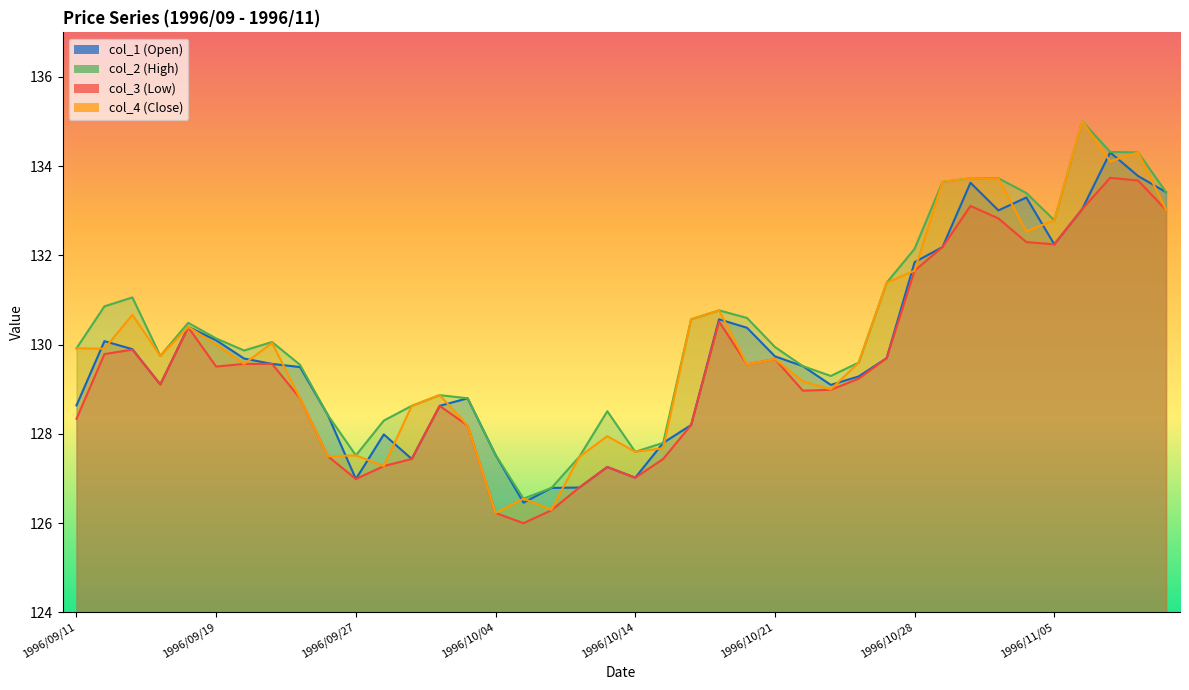

Reading right to left, list all the values displayed in this chart.

col_1: 1996/11/11=133.4	1996/11/08=133.8	1996/11/07=134.3	1996/11/06=133.0	1996/11/05=132.2	1996/11/01=133.3	1996/10/31=133.0	1996/10/30=133.6	1996/10/29=132.2	1996/10/28=131.8	1996/10/25=129.7	1996/10/24=129.3	1996/10/23=129.1	1996/10/22=129.5	1996/10/21=129.7	1996/10/18=130.4	1996/10/17=130.6	1996/10/16=128.2	1996/10/15=127.8	1996/10/14=127.0	1996/10/11=127.3	1996/10/09=126.8	1996/10/08=126.8	1996/10/07=126.5	1996/10/04=127.5	1996/10/03=128.8	1996/10/02=128.6	1996/10/01=127.4	1996/09/30=128.0	1996/09/27=127.0	1996/09/26=128.4	1996/09/25=129.5	1996/09/24=129.6	1996/09/20=129.7	1996/09/19=130.1	1996/09/18=130.4	1996/09/17=129.1	1996/09/13=129.9	1996/09/12=130.1	1996/09/11=128.6
col_2: 1996/11/11=133.4	1996/11/08=134.3	1996/11/07=134.3	1996/11/06=135.0	1996/11/05=132.8	1996/11/01=133.4	1996/10/31=133.7	1996/10/30=133.7	1996/10/29=133.7	1996/10/28=132.2	1996/10/25=131.4	1996/10/24=129.6	1996/10/23=129.3	1996/10/22=129.5	1996/10/21=129.9	1996/10/18=130.6	1996/10/17=130.8	1996/10/16=130.6	1996/10/15=127.8	1996/10/14=127.6	1996/10/11=128.5	1996/10/09=127.5	1996/10/08=126.8	1996/10/07=126.5	1996/10/04=127.5	1996/10/03=128.8	1996/10/02=128.9	1996/10/01=128.6	1996/09/30=128.3	1996/09/27=127.5	1996/09/26=128.4	1996/09/25=129.6	1996/09/24=130.1	1996/09/20=129.9	1996/09/19=130.1	1996/09/18=130.5	1996/09/17=129.8	1996/09/13=131.1	1996/09/12=130.9	1996/09/11=129.9
col_3: 1996/11/11=133.0	1996/11/08=133.7	1996/11/07=133.7	1996/11/06=133.0	1996/11/05=132.2	1996/11/01=132.3	1996/10/31=132.8	1996/10/30=133.1	1996/10/29=132.2	1996/10/28=131.7	1996/10/25=129.7	1996/10/24=129.2	1996/10/23=129.0	1996/10/22=129.0	1996/10/21=129.7	1996/10/18=129.6	1996/10/17=130.5	1996/10/16=128.2	1996/10/15=127.4	1996/10/14=127.0	1996/10/11=127.3	1996/10/09=126.8	1996/10/08=126.3	1996/10/07=126.0	1996/10/04=126.2	1996/10/03=128.2	1996/10/02=128.6	1996/10/01=127.4	1996/09/30=127.3	1996/09/27=127.0	1996/09/26=127.5	1996/09/25=128.8	1996/09/24=129.6	1996/09/20=129.6	1996/09/19=129.5	1996/09/18=130.4	1996/09/17=129.1	1996/09/13=129.9	1996/09/12=129.8	1996/09/11=128.3
col_4: 1996/11/11=133.0	1996/11/08=134.3	1996/11/07=134.1	1996/11/06=135.0	1996/11/05=132.8	1996/11/01=132.5	1996/10/31=133.7	1996/10/30=133.7	1996/10/29=133.7	1996/10/28=131.7	1996/10/25=131.4	1996/10/24=129.6	1996/10/23=129.0	1996/10/22=129.2	1996/10/21=129.7	1996/10/18=129.6	1996/10/17=130.8	1996/10/16=130.6	1996/10/15=127.7	1996/10/14=127.6	1996/10/11=128.0	1996/10/09=127.5	1996/10/08=126.3	1996/10/07=126.5	1996/10/04=126.2	1996/10/03=128.2	1996/10/02=128.9	1996/10/01=128.6	1996/09/30=127.3	1996/09/27=127.5	1996/09/26=127.5	1996/09/25=128.8	1996/09/24=130.0	1996/09/20=129.6	1996/09/19=130.0	1996/09/18=130.4	1996/09/17=129.8	1996/09/13=130.7	1996/09/12=129.9	1996/09/11=129.9